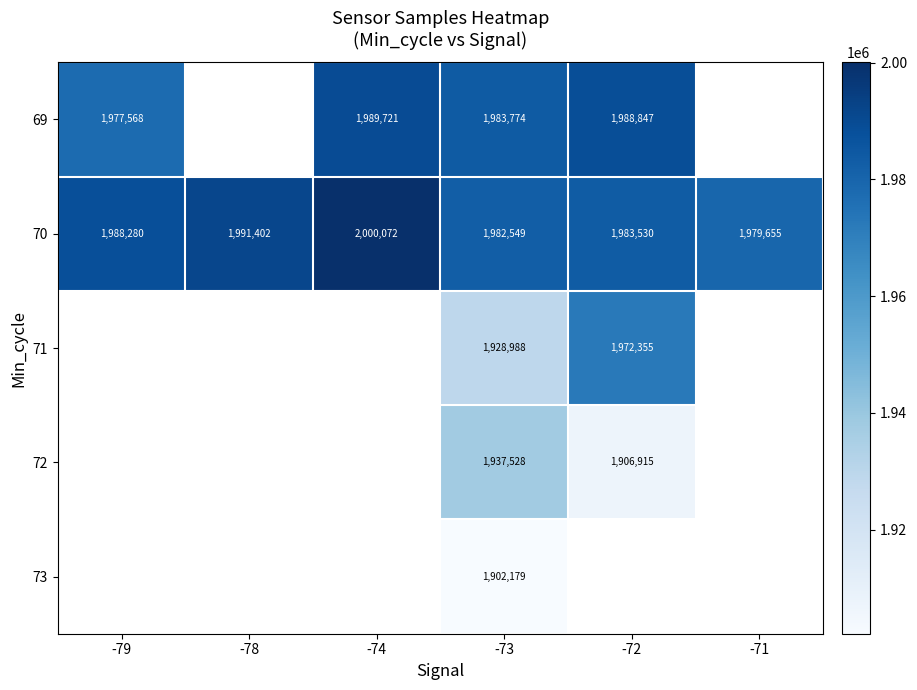

What is the smallest value displayed?

1902179.0